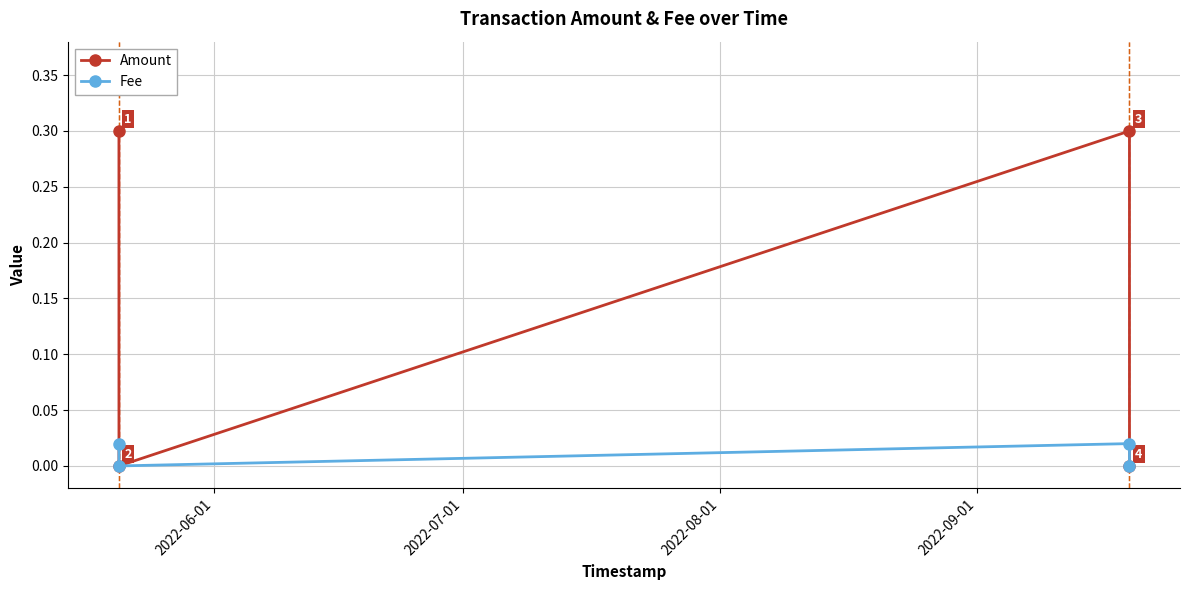

How many Fee values are between 0 and 1?

4